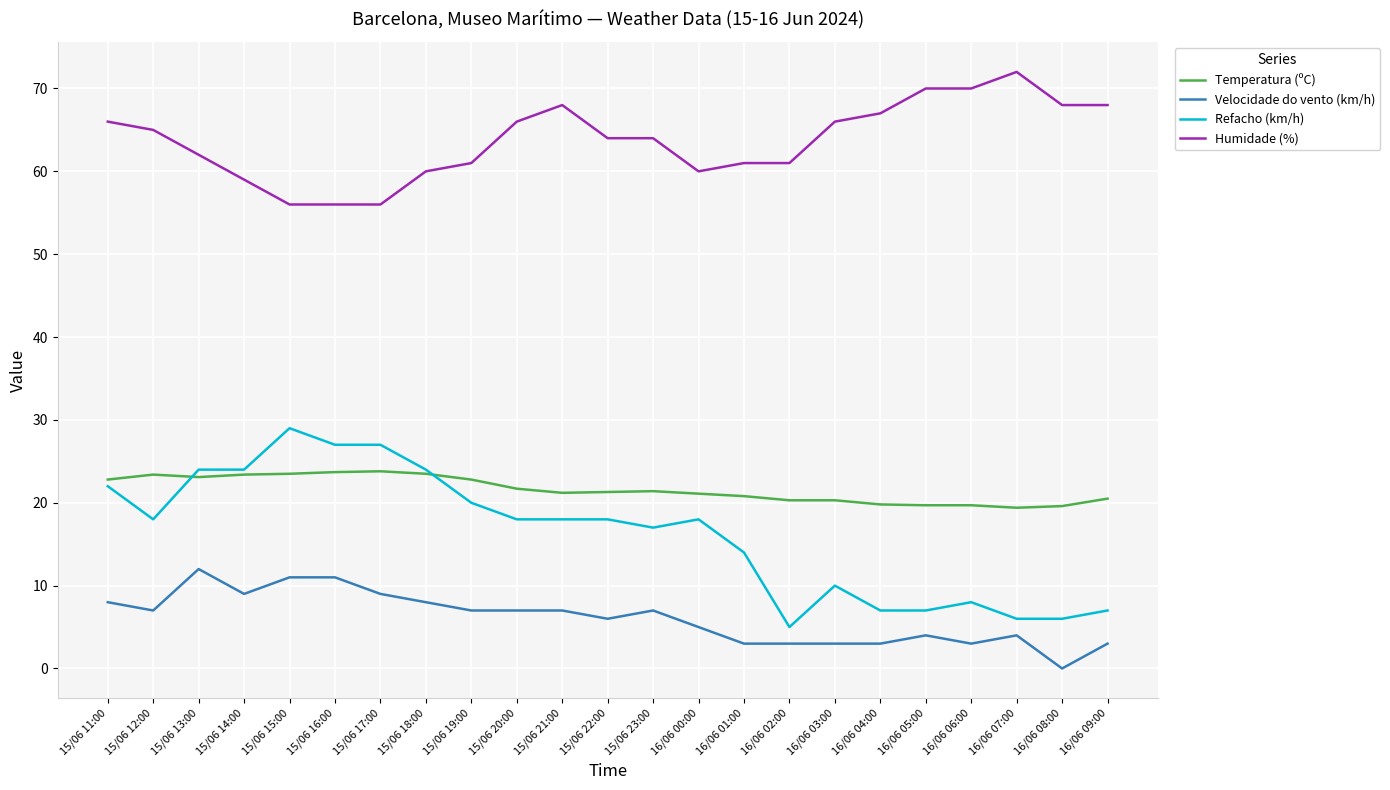

Which series changed the most between 15/06 19:00 and 15/06 21:00?

Humidade (%)